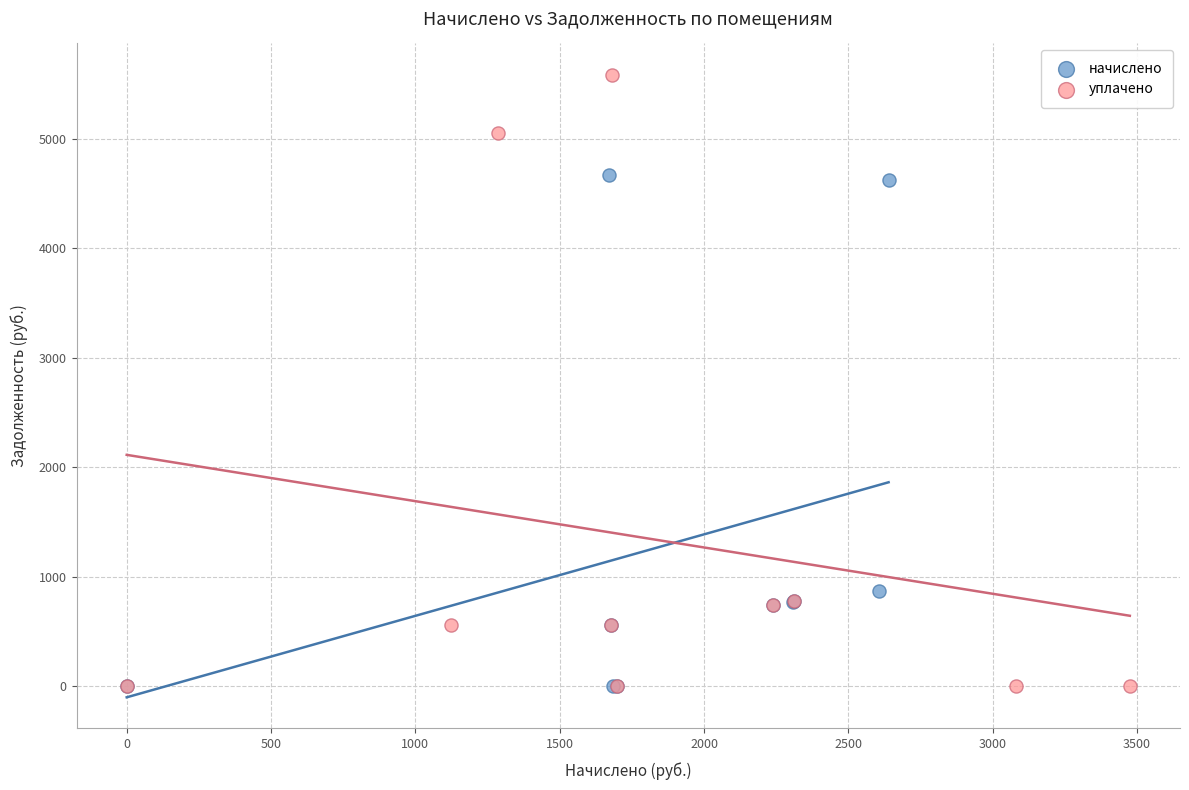

Which series contains the highest Y value?

уплачено